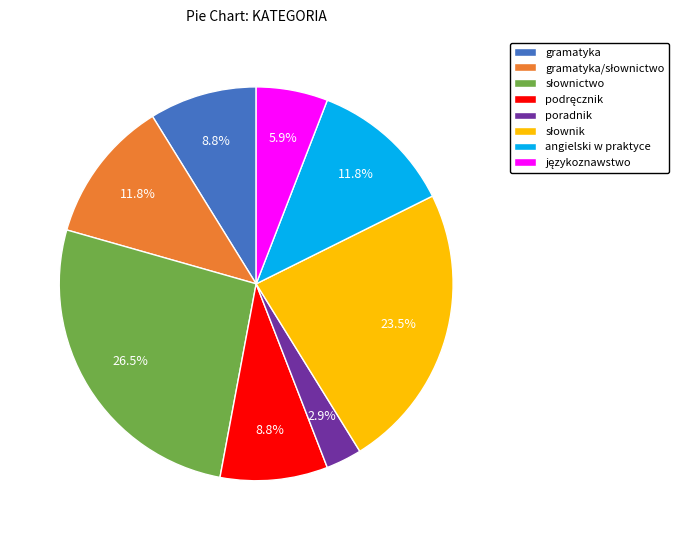

To the nearest percent, what is the average slice percentage?

12%